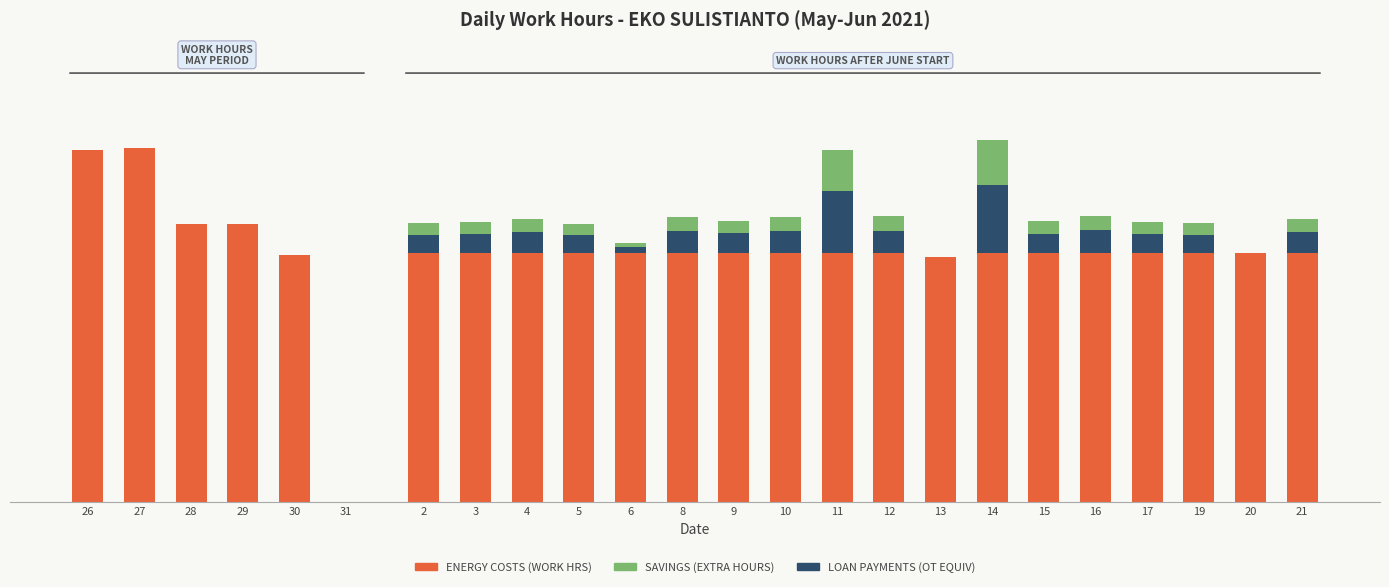

Where is Overtime nearest to the value 0?

26